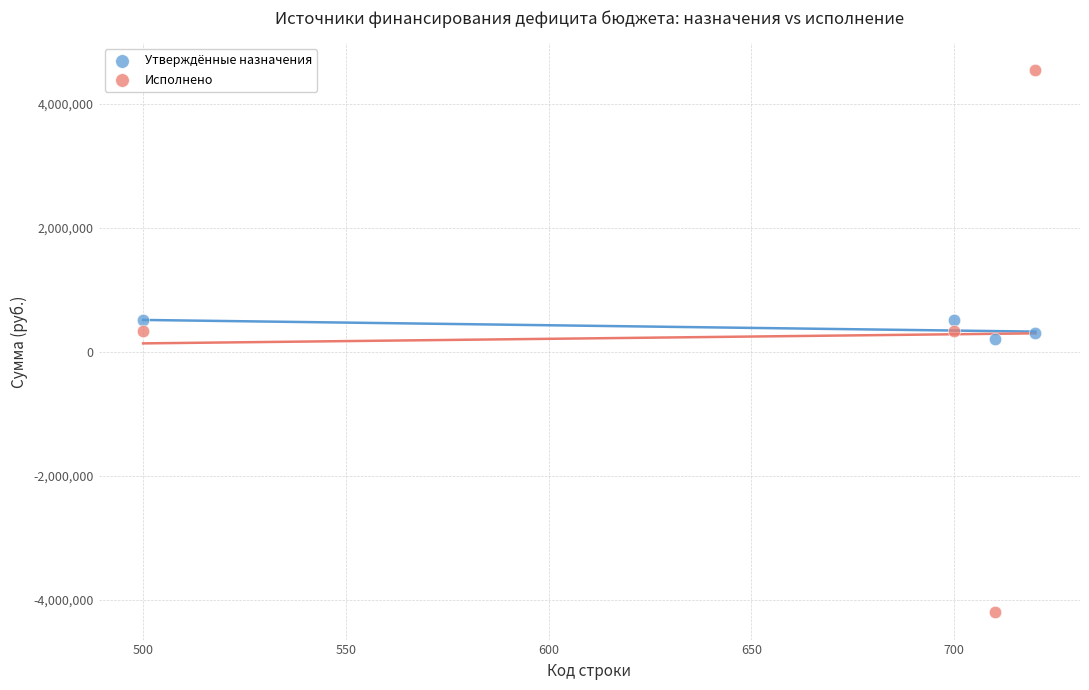

Which series reaches the maximum Y coordinate?

Исполнено